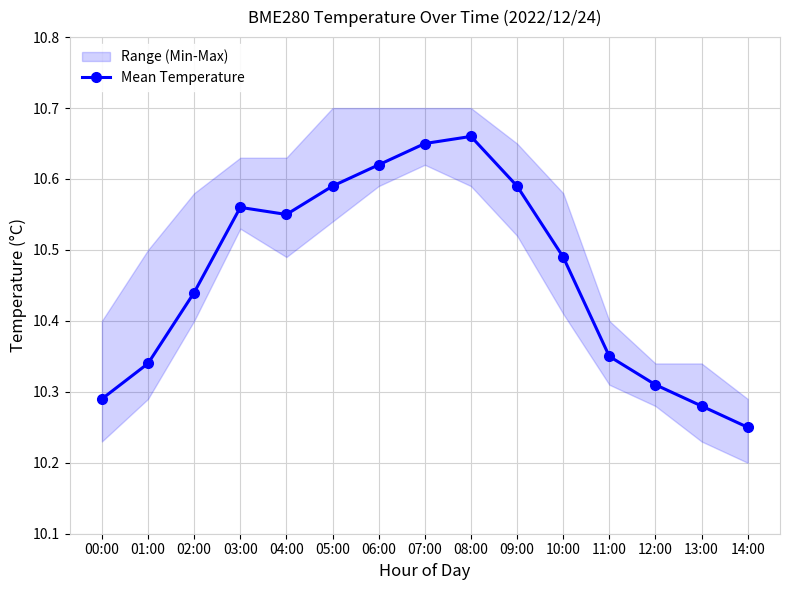

How many values are between 10 and 11?

15